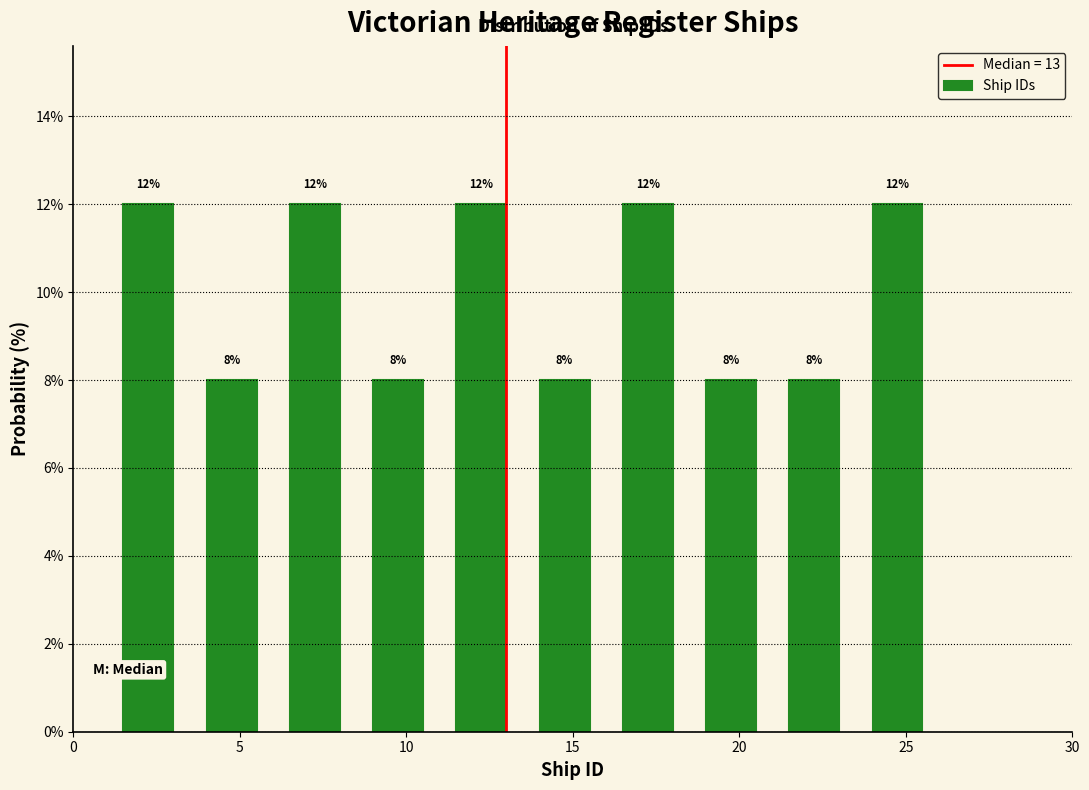

Reading left to right, transcribe this chart: for each bar, give the range it covers on the x-axis and its height.

1.0 to 3.5: 12
3.5 to 6.0: 8
6.0 to 8.5: 12
8.5 to 11.0: 8
11.0 to 13.5: 12
13.5 to 16.0: 8
16.0 to 18.5: 12
18.5 to 21.0: 8
21.0 to 23.5: 8
23.5 to 26.0: 12